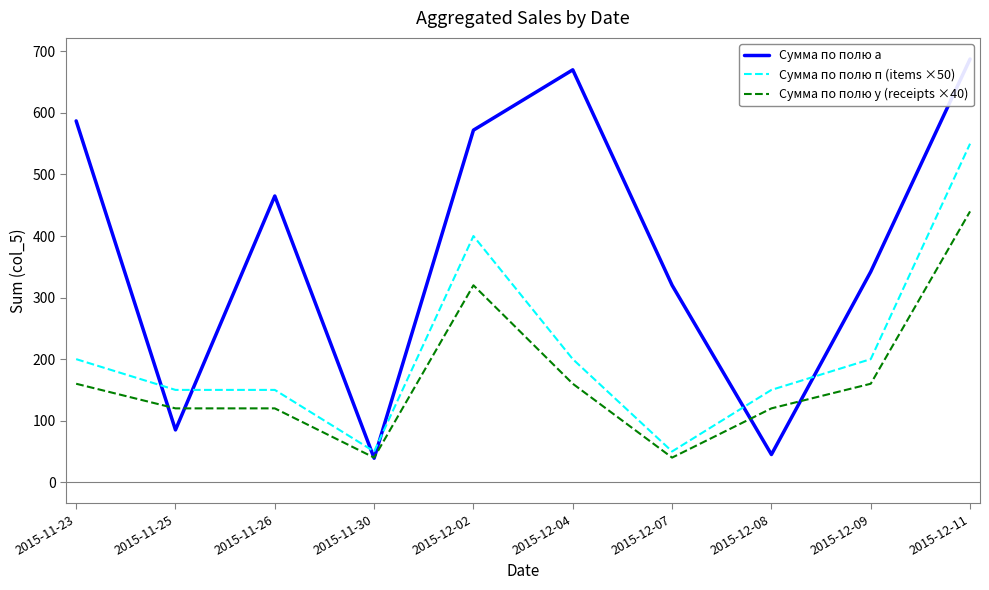

What are all the series names shown in the legend?

Сумма по полю а, Сумма по полю п (items ×50), Сумма по полю у (receipts ×40)